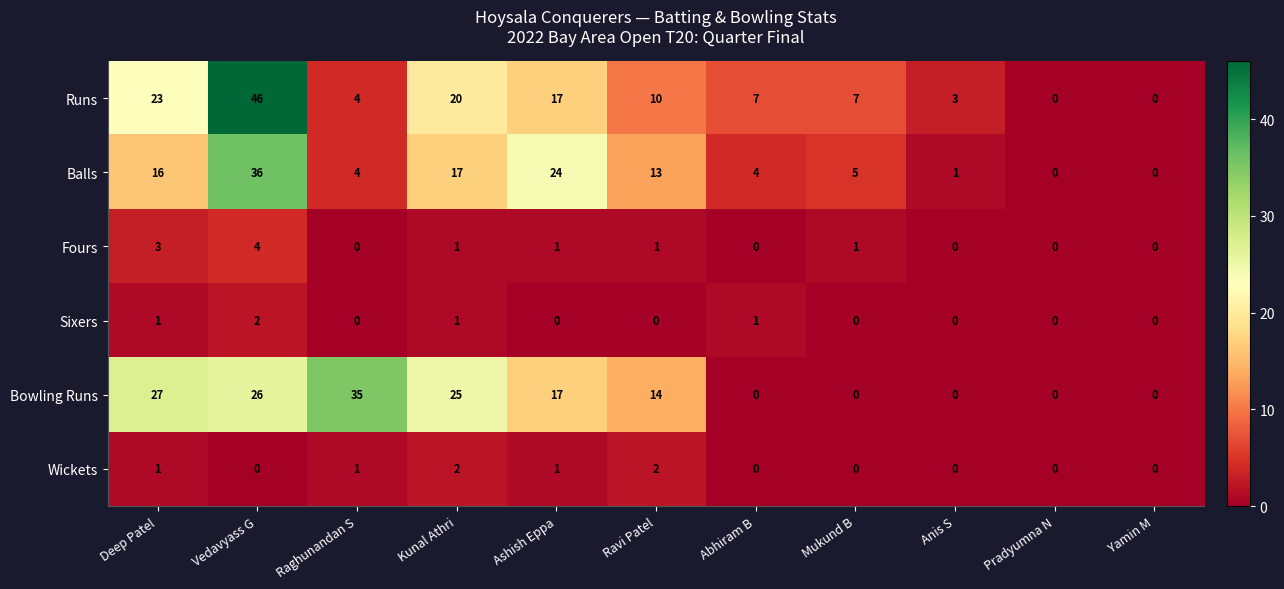

At how many categories does at least one series exceed 18?

5